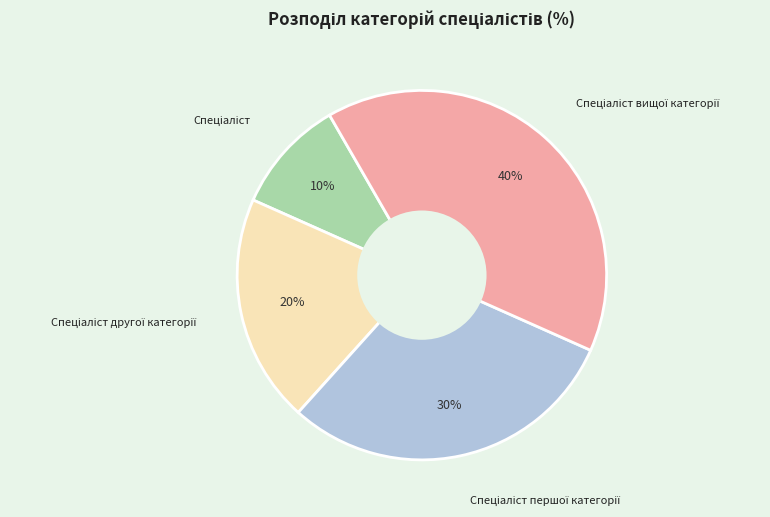

Is there any slice that represents more than half of the pie?

No